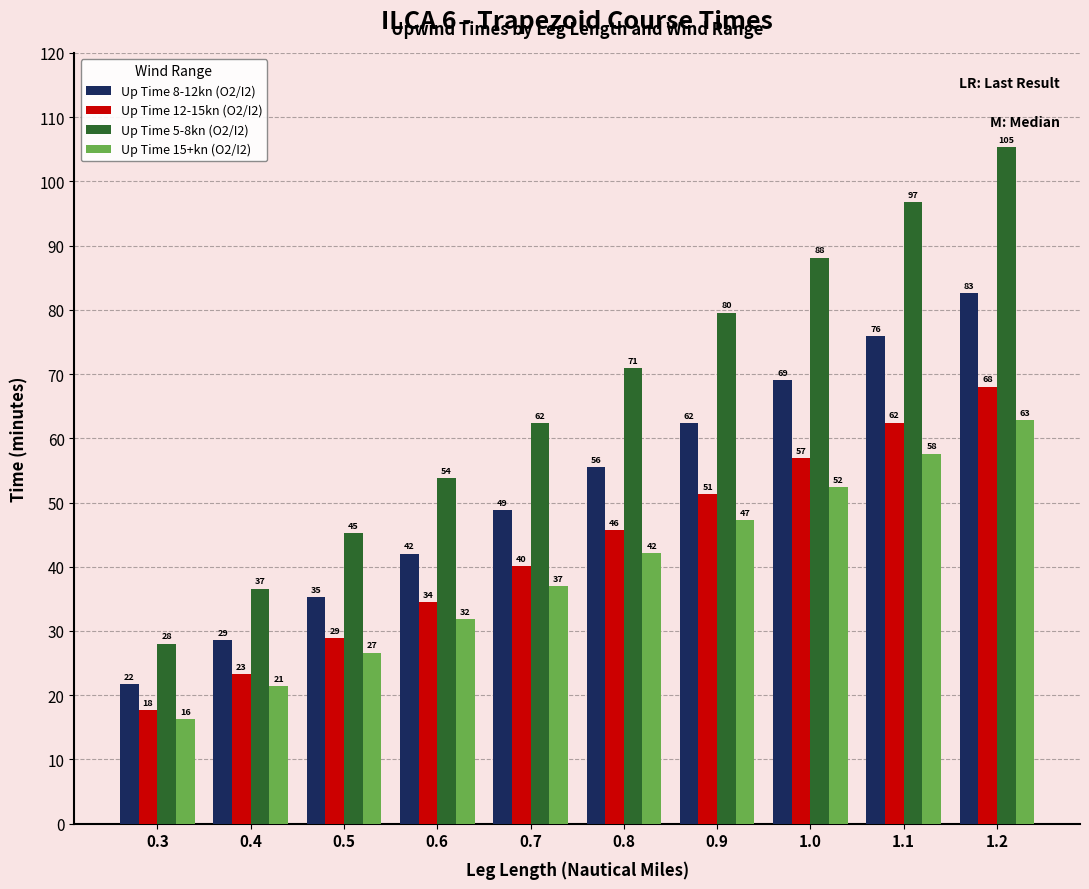

What is the difference between the Up Time 15+kn (O2/I2) values at 1.0 and 0.7?

15.5